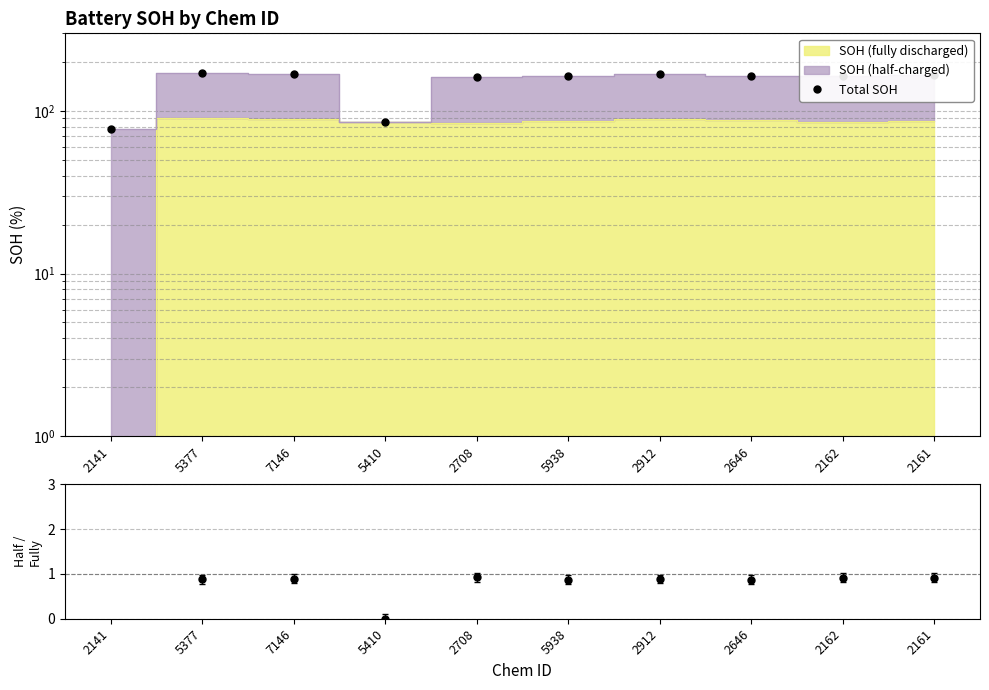

What is the spread (max minus min) of values at 2162?

164.1